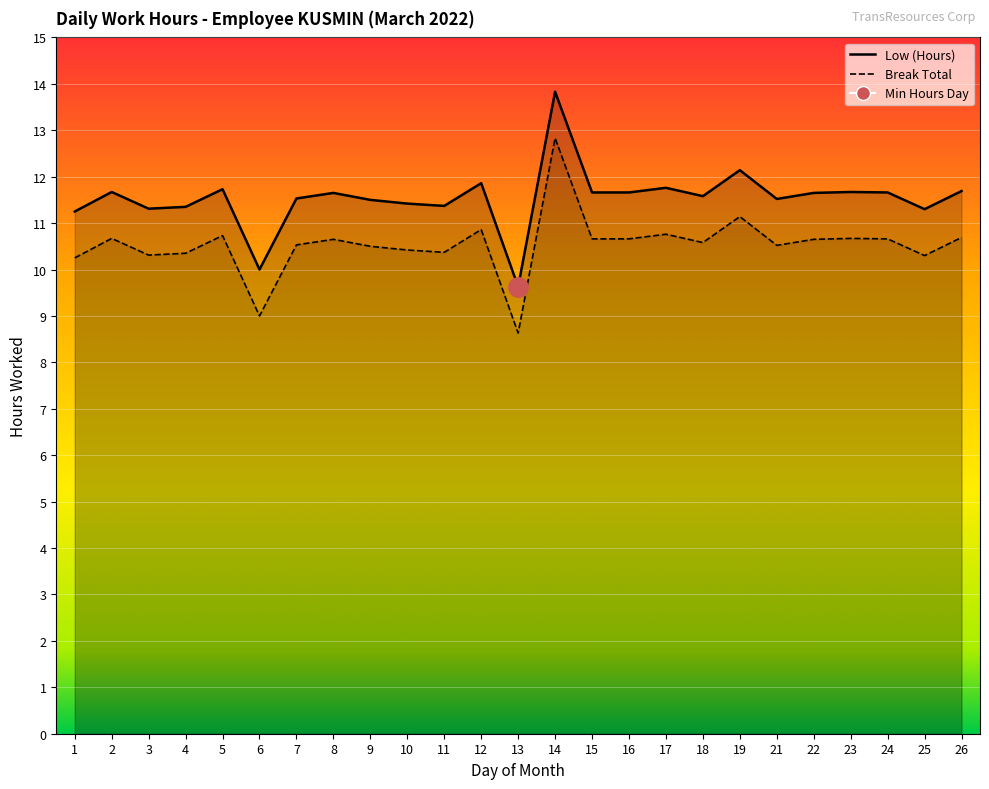

List the labels in order of value, smallest first.

13, 6, 1, 25, 3, 4, 11, 10, 9, 21, 7, 18, 8, 22, 15, 16, 24, 2, 23, 26, 5, 17, 12, 19, 14